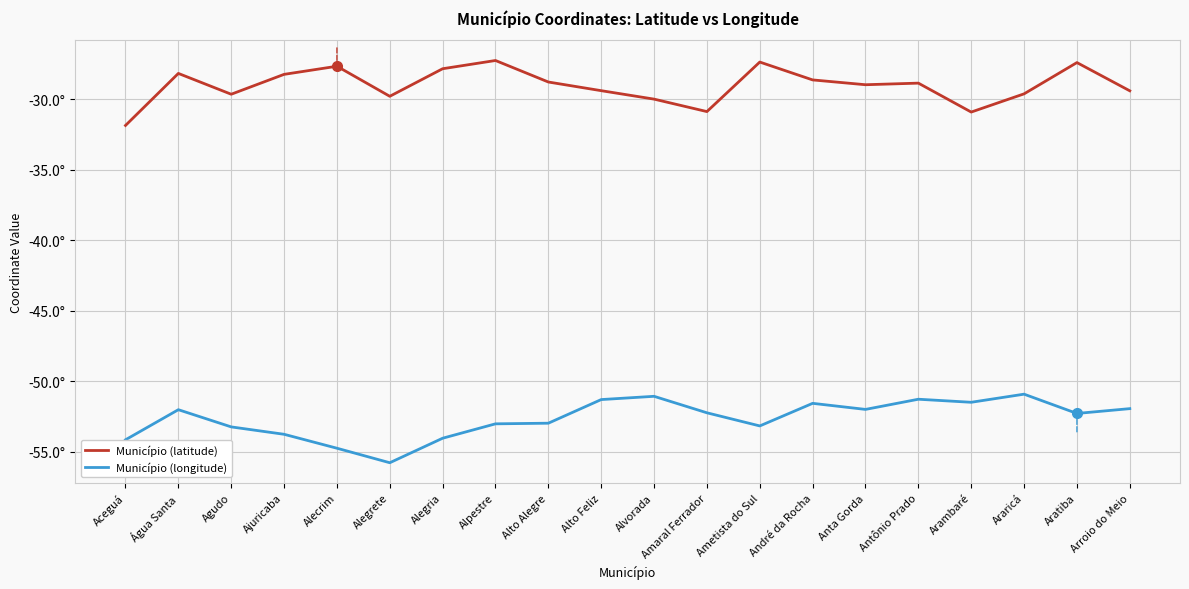

What is the maximum value for Município (longitude)?

-50.9